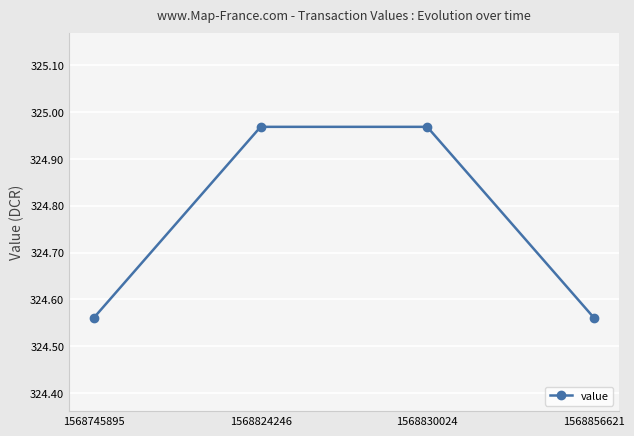

Is it true that the value at 1568745895 is 432.6?

False